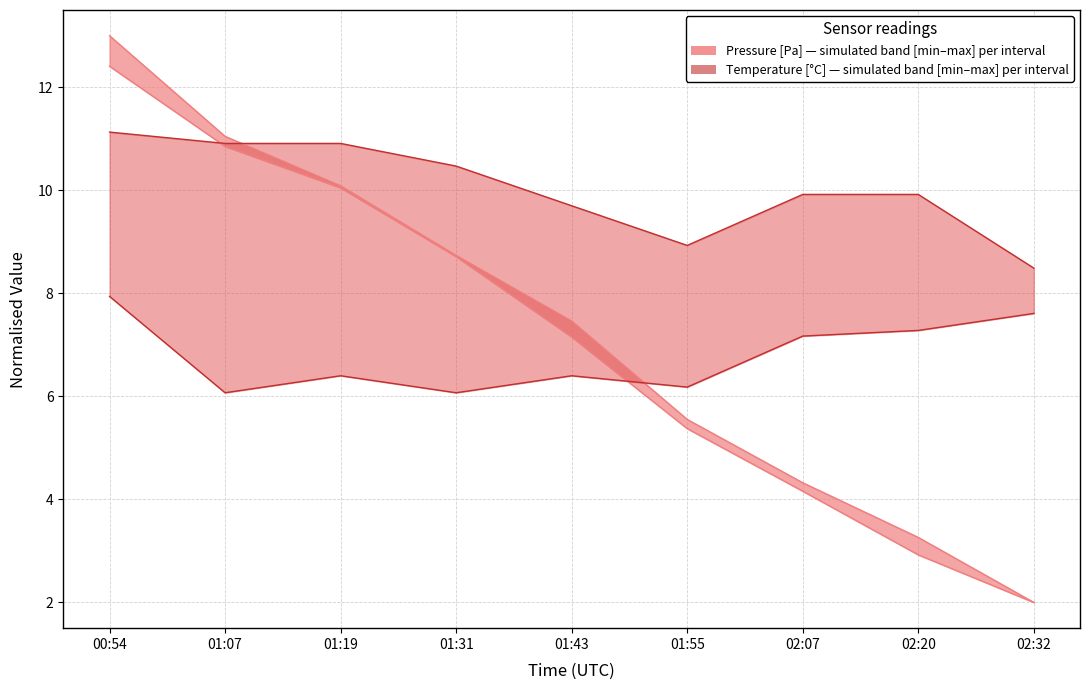

The temperature_lower series shows 2.6 at 02:07. True or false?

False